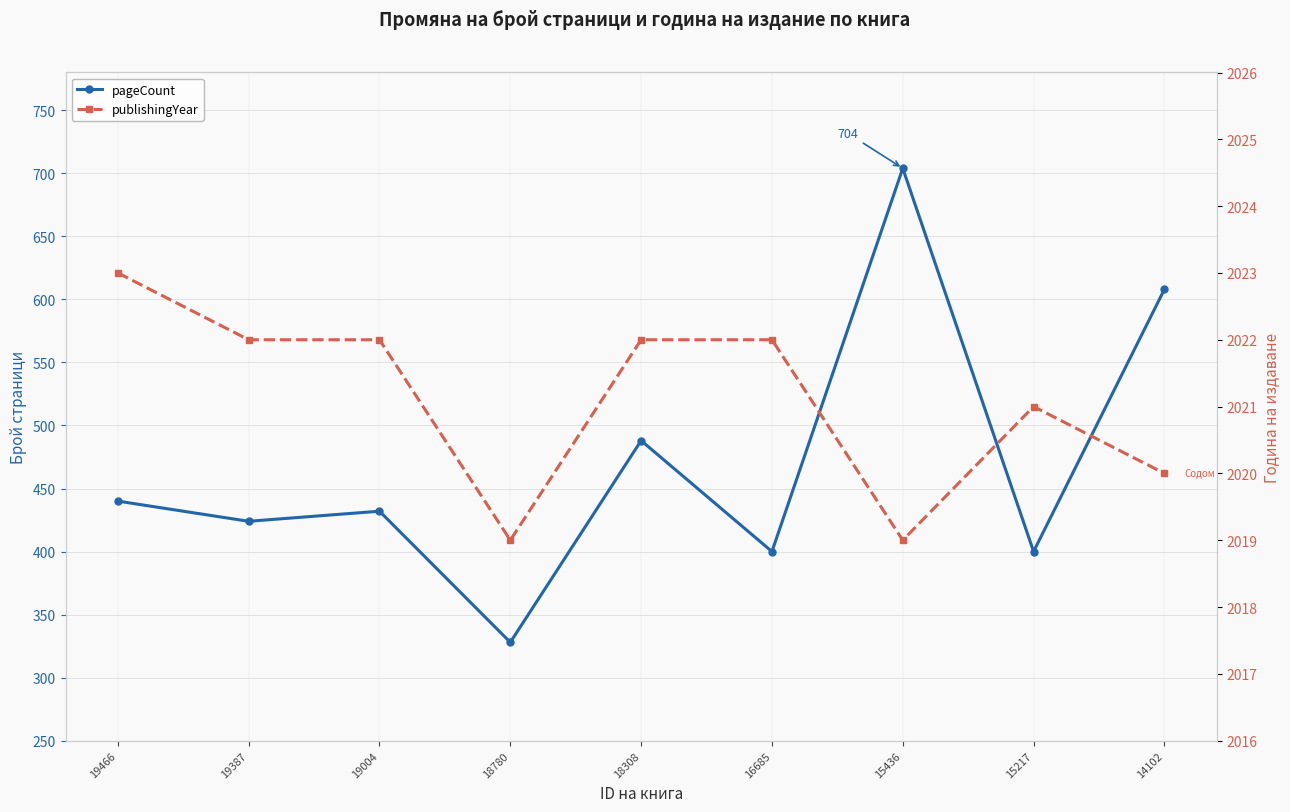

Which series changed the most between 19466 and 15436?

pageCount